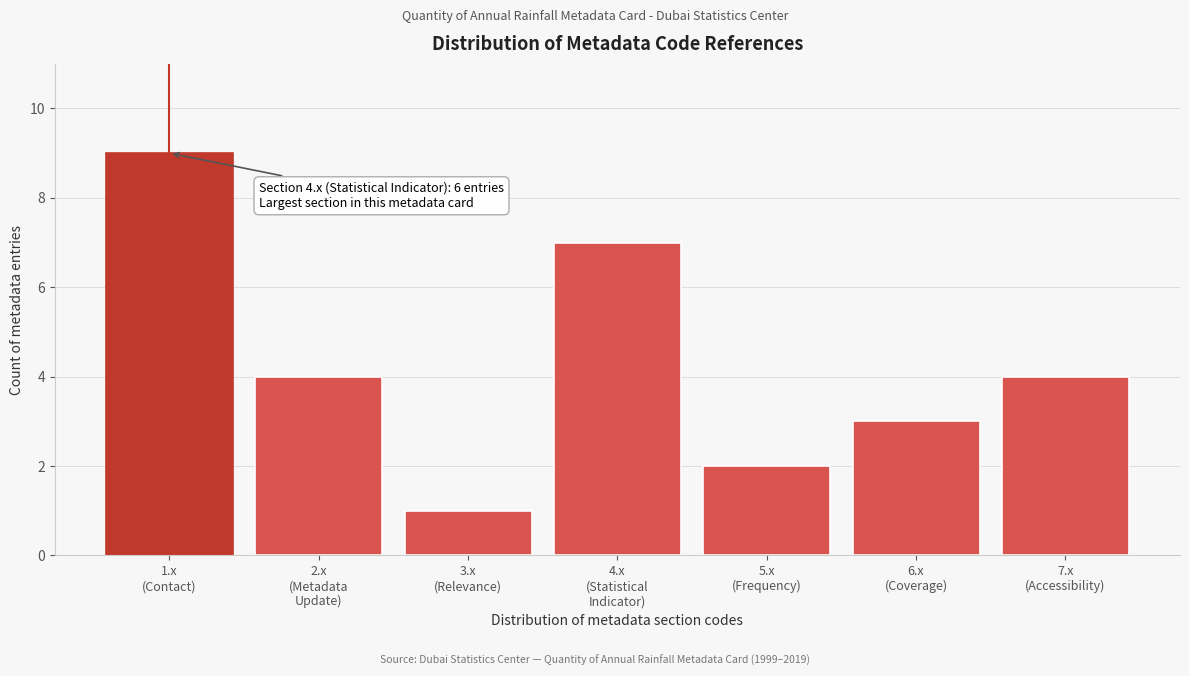

Reading left to right, what are all the values shown in this chart?

9	4	1	7	2	3	4